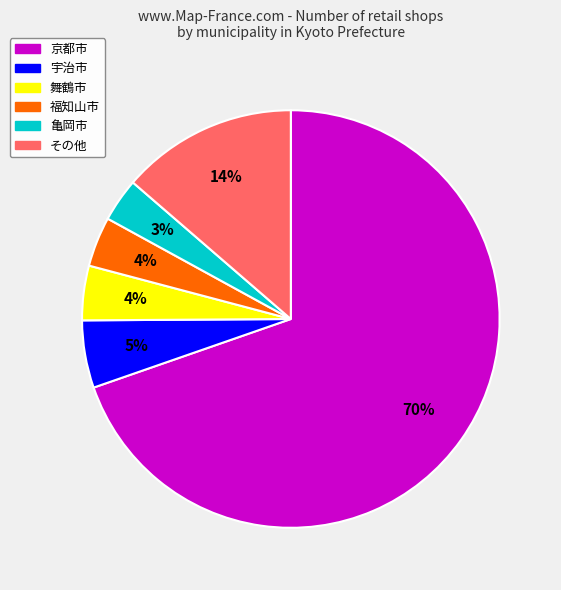

How many slices are in this pie chart?

6